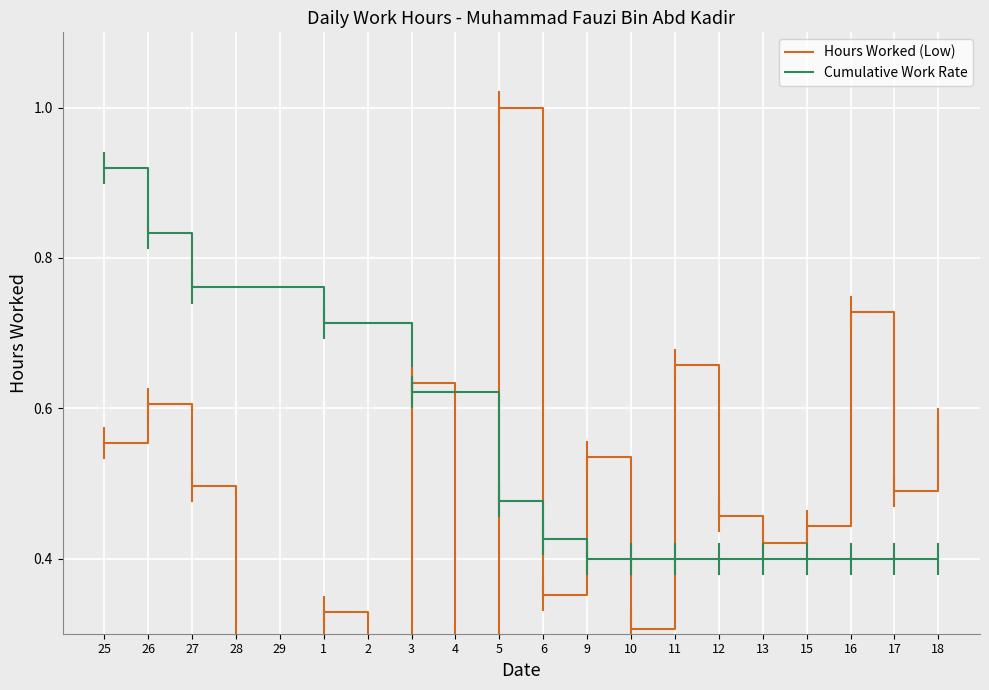

What is the difference between the second highest and second lowest values in the Hours Worked (Low) series?

0.7